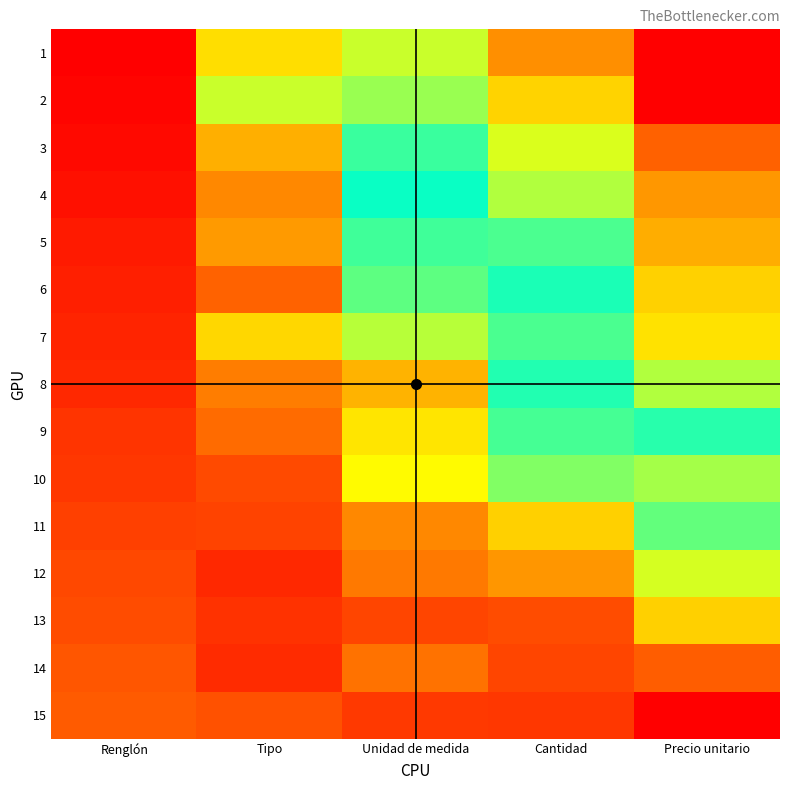

Rank the series at Tipo from highest to lowest value.

2, 1, 7, 3, 5, 4, 8, 9, 6, 15, 10, 11, 13, 14, 12